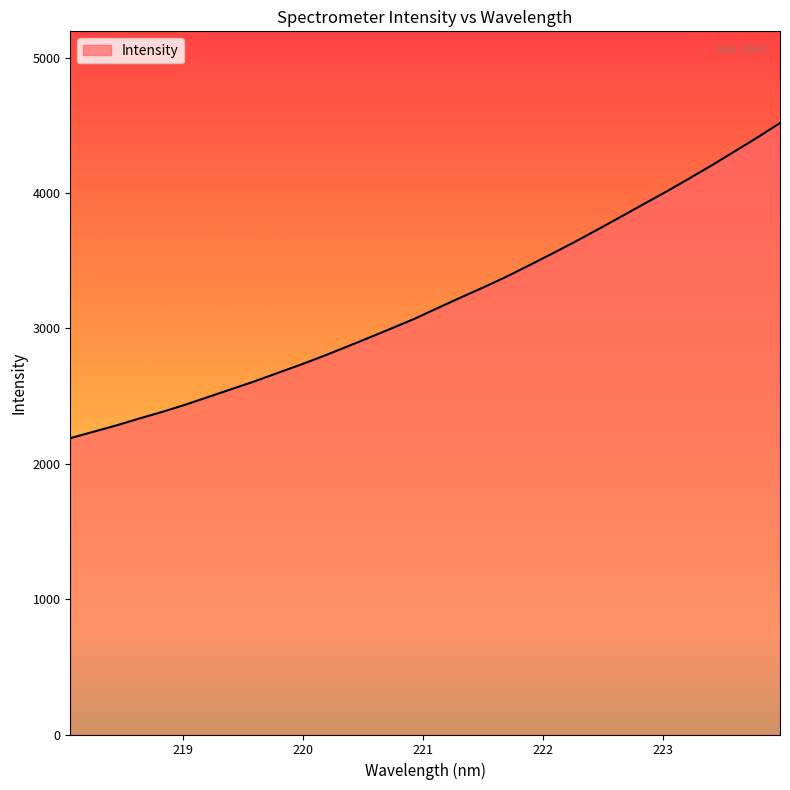

What is the smallest value displayed?

2189.4